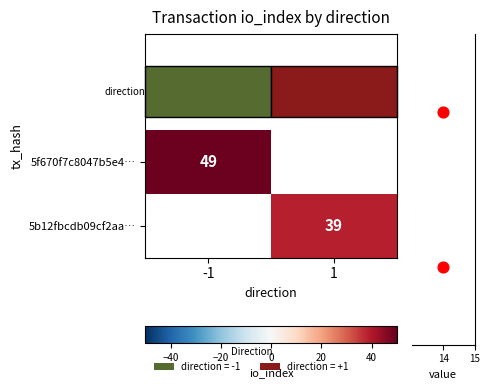

Is the value of 5f670f7c8047b5e4… at -1 greater than the value of 5b12fbcdb09cf2aa… at 1?

Yes